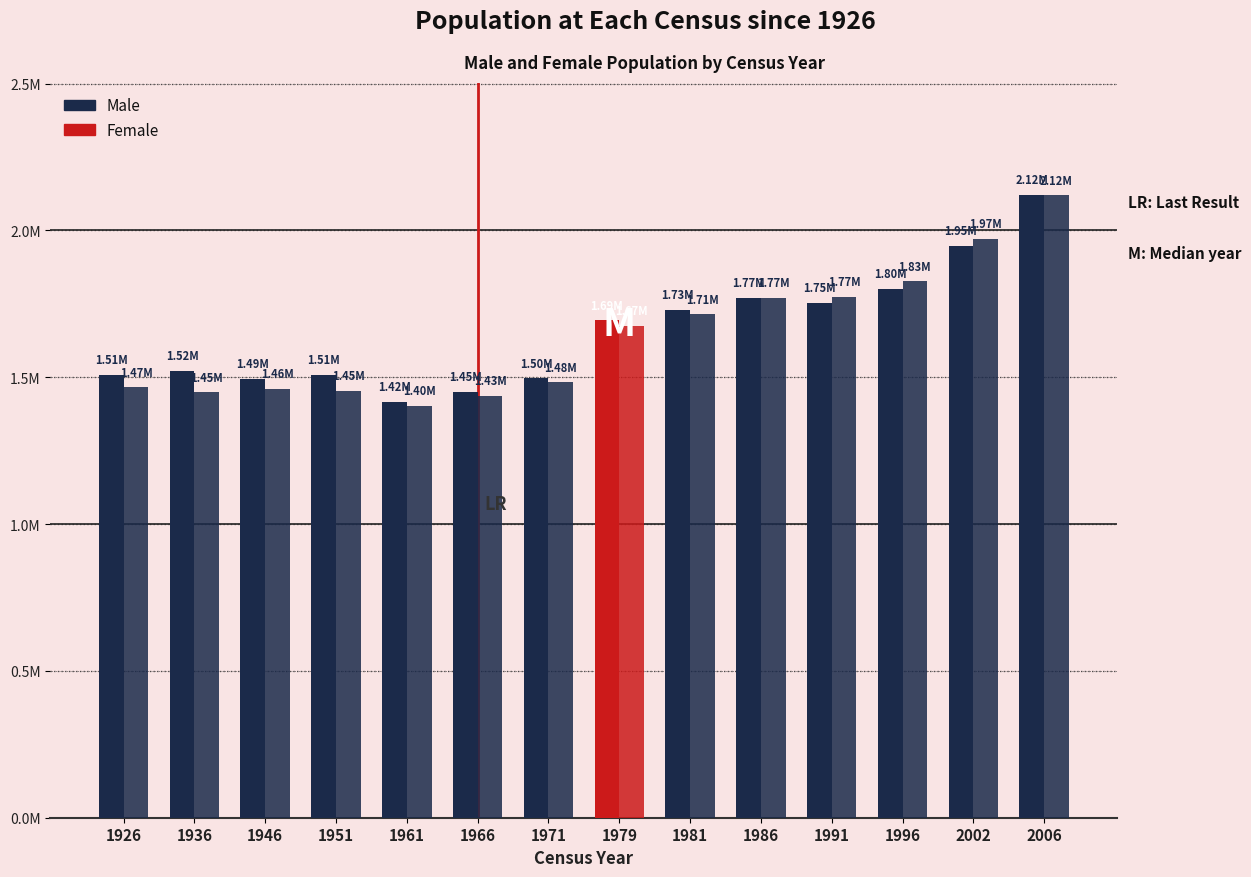

List the labels in order of Female value, largest first.

2006, 2002, 1996, 1991, 1986, 1981, 1979, 1971, 1926, 1946, 1951, 1936, 1966, 1961